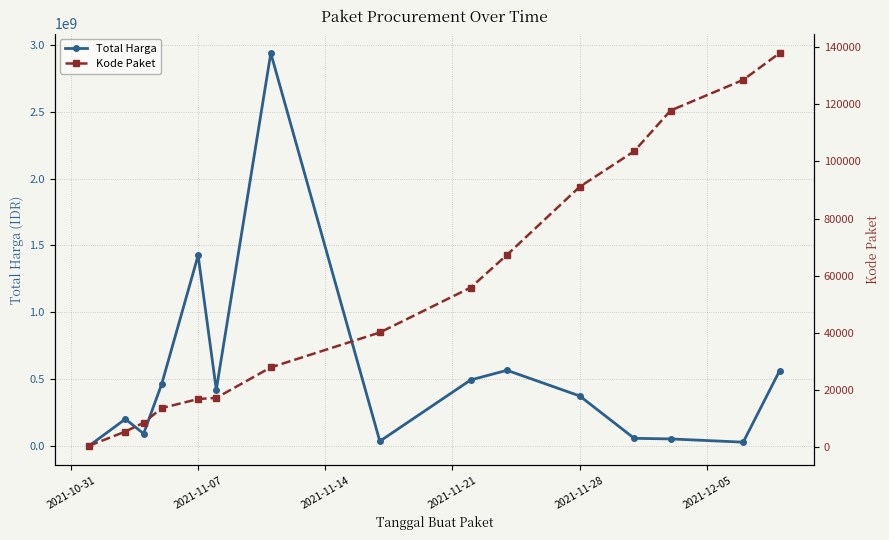

True or false: Total Harga has more than 1 interior local peaks.

True